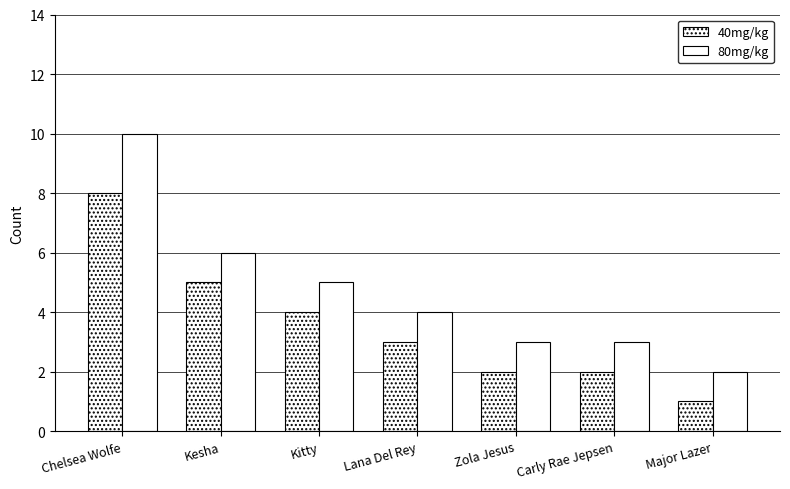

What is the label of the 1st bar from the left?

Chelsea Wolfe